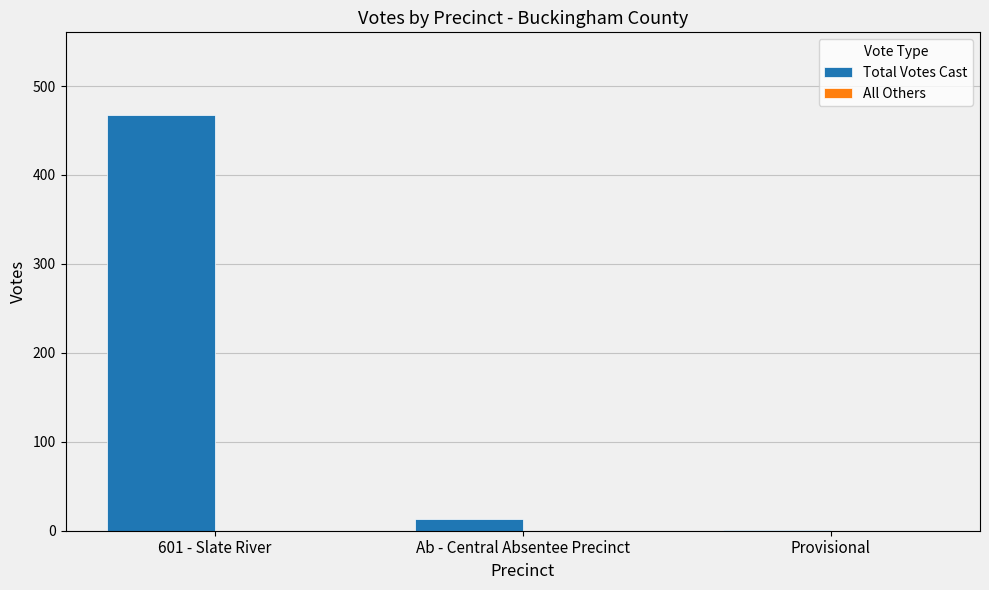

The value at Ab - Central Absentee Precinct is 13. True or false?

True